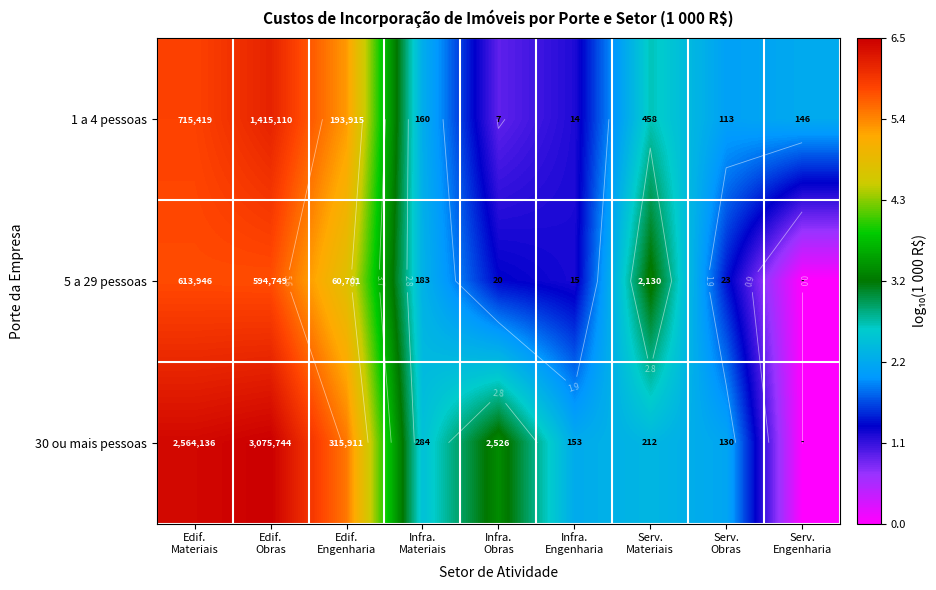

At which category is the sum across all series the highest?

Edif.
Obras